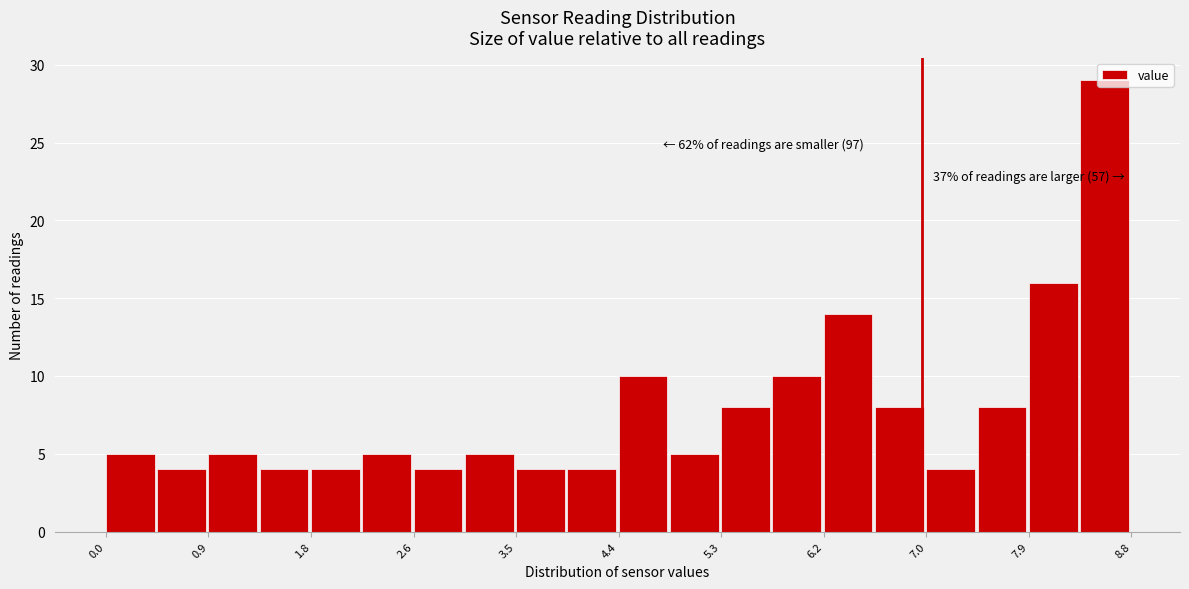

Which range on the x-axis has the tallest bar?

8.36 to 8.80